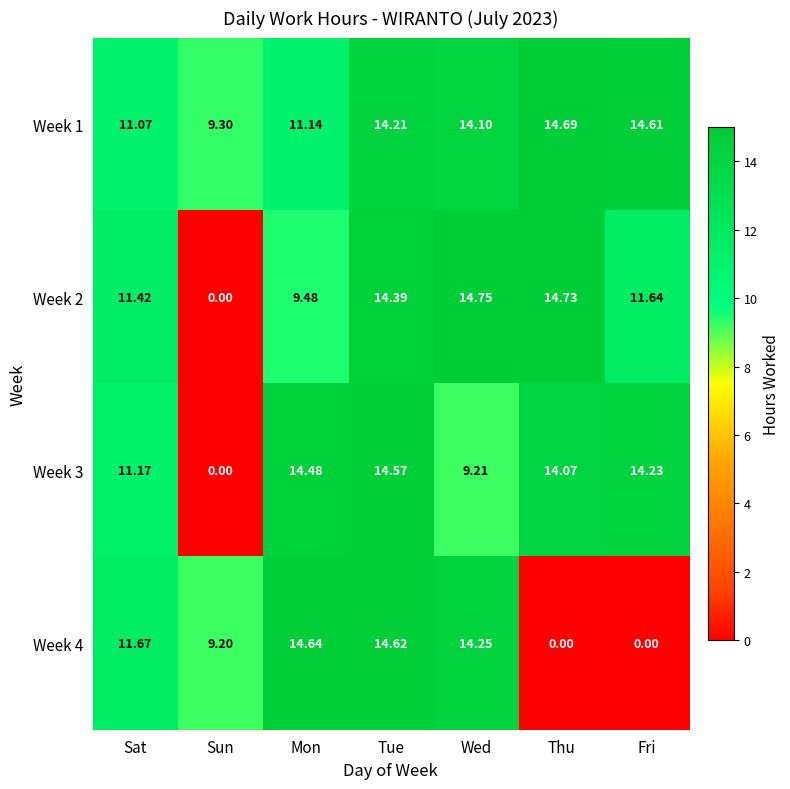

At which category is the sum across all series the highest?

Tue